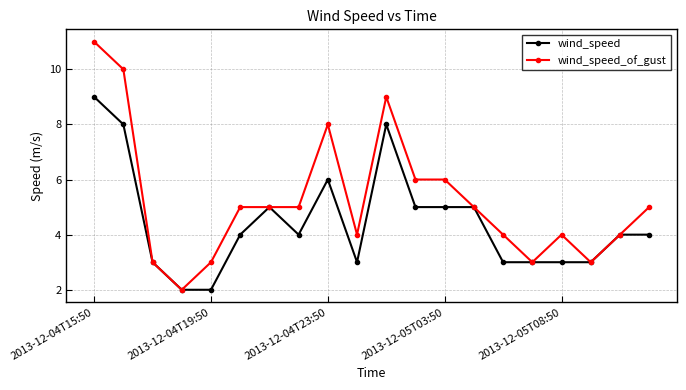

What is the maximum value shown in the chart?

11